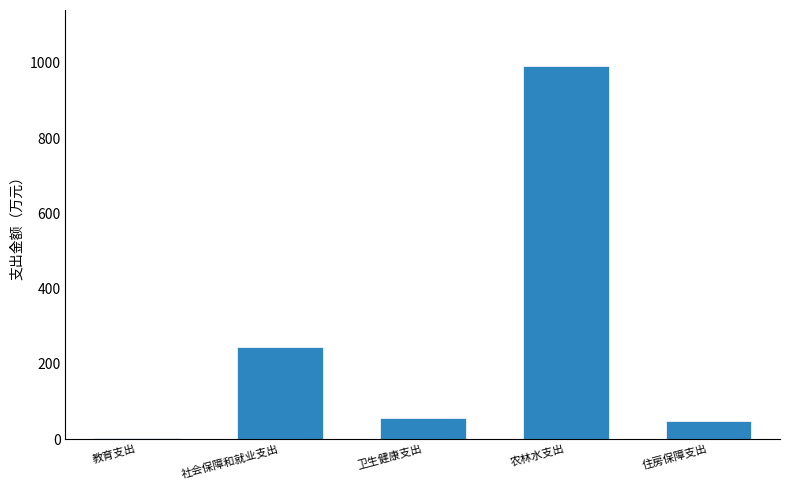

Reading left to right, transcribe all the data shown in this chart.

教育支出=3.4	社会保障和就业支出=245.1	卫生健康支出=56.9	农林水支出=991.5	住房保障支出=48.8